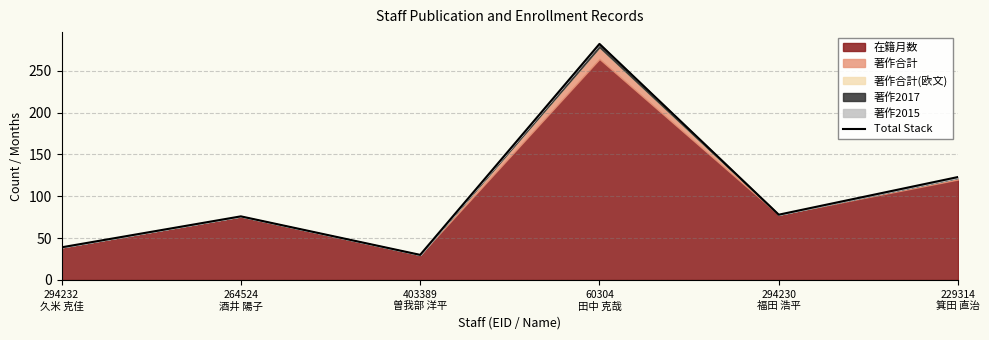

Rank the categories by value from lowest to highest.

403389
曽我部 洋平, 294232
久米 克佳, 264524
酒井 陽子, 294230
福田 浩平, 229314
箕田 直治, 60304
田中 克哉